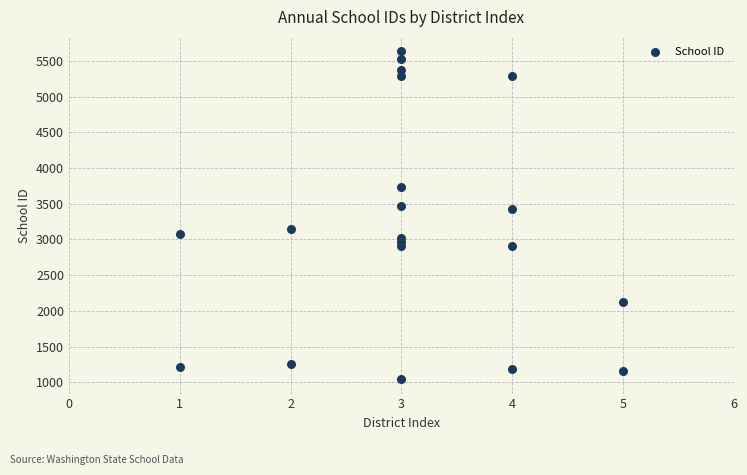

What is the range of X values (max minus min)?

4